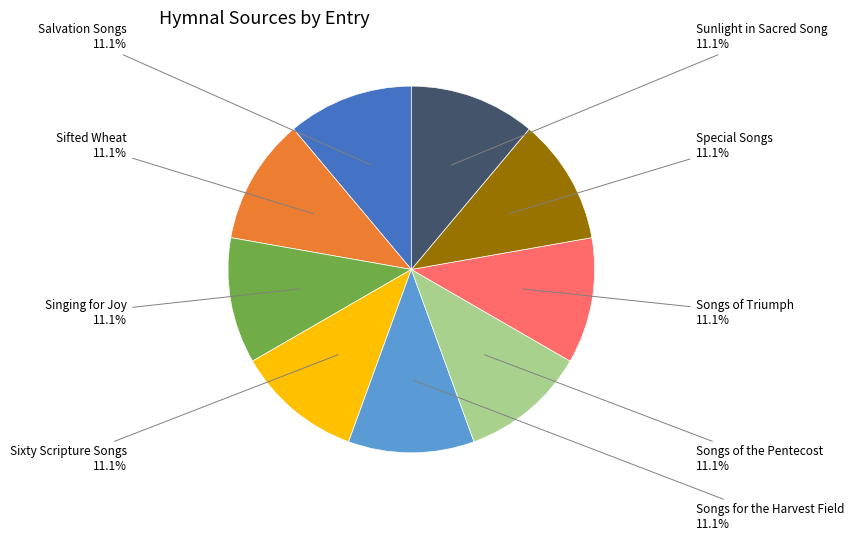

To the nearest percent, what is the difference between the largest and smallest slice percentages?

0%